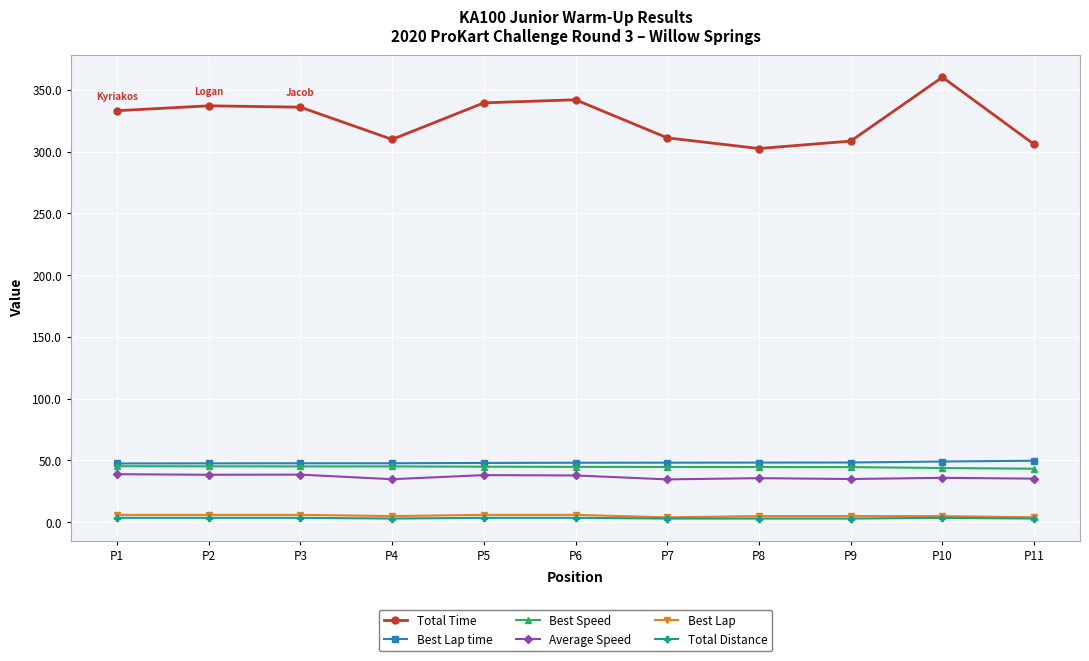

Does the chart have visible grid lines?

Yes